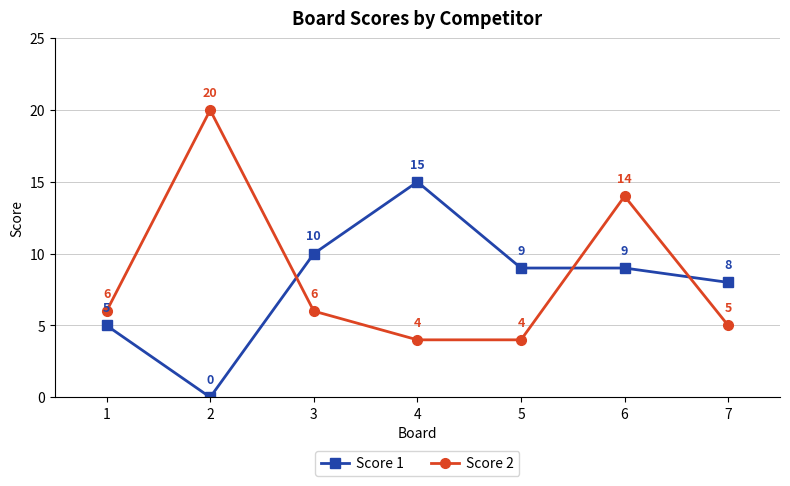

What is the sum of the Score 1 values at 7 and 1?

13